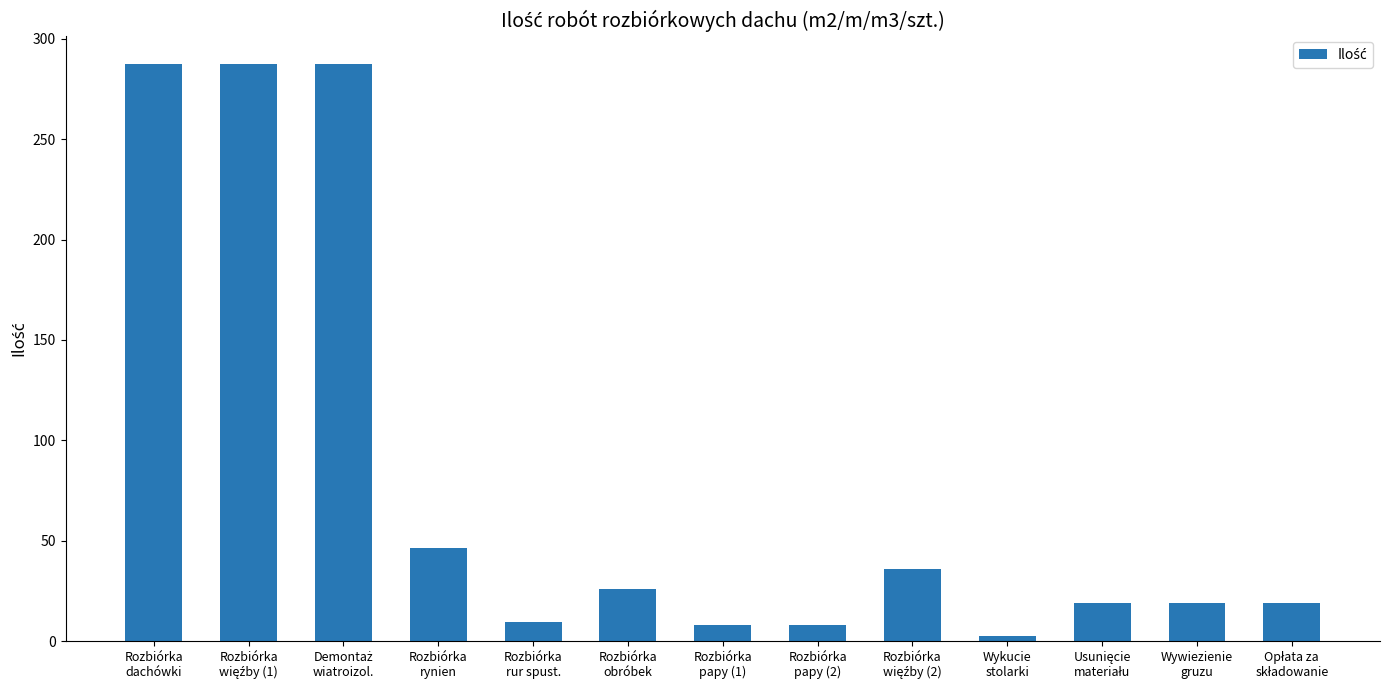

What is the maximum value shown in the chart?

287.3